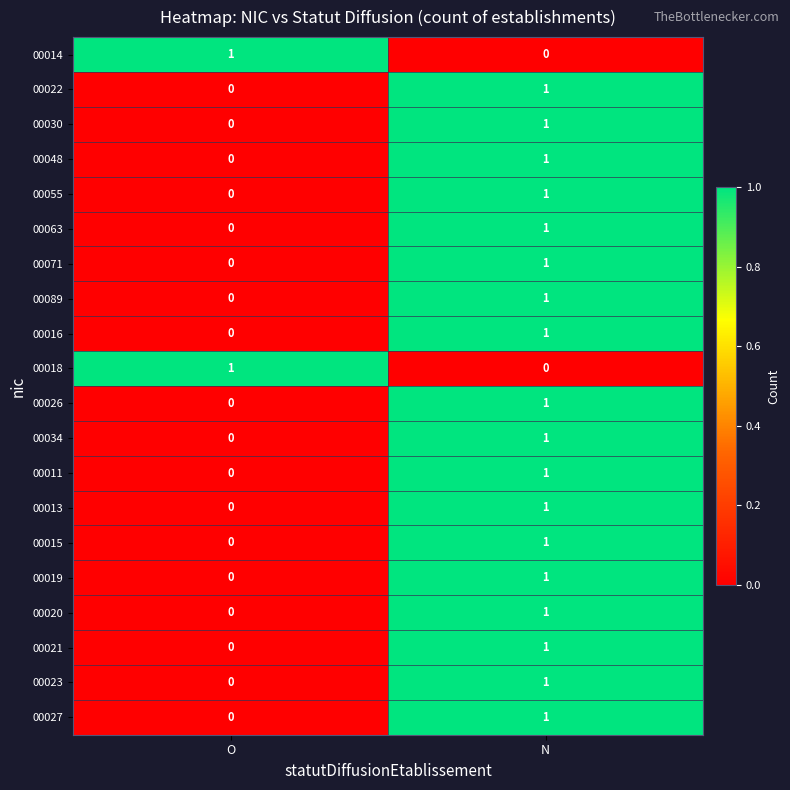

What is the total value across all series at N?

18